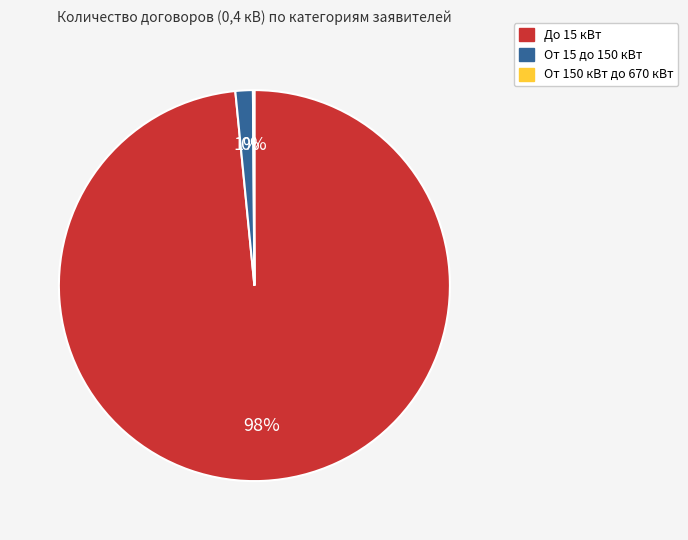

To the nearest percent, what is the average slice percentage?

33%